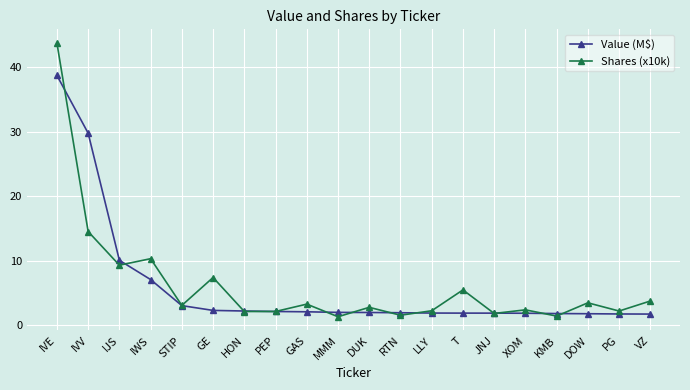

What is the minimum value shown in the chart?

1.3